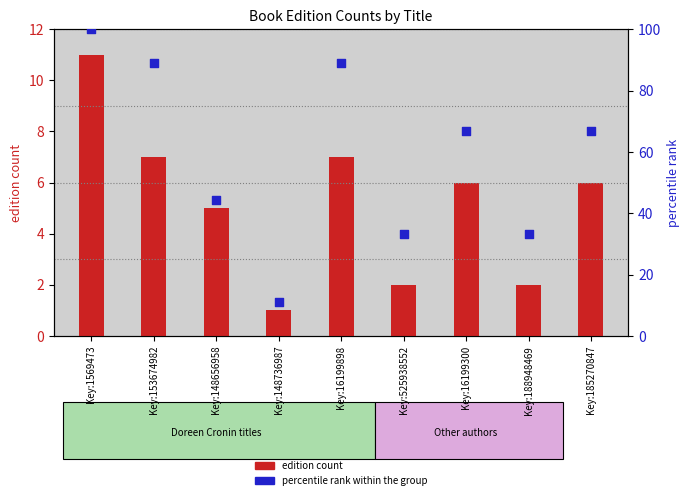

Which series has the widest spread of Y values?

percentile rank within the group